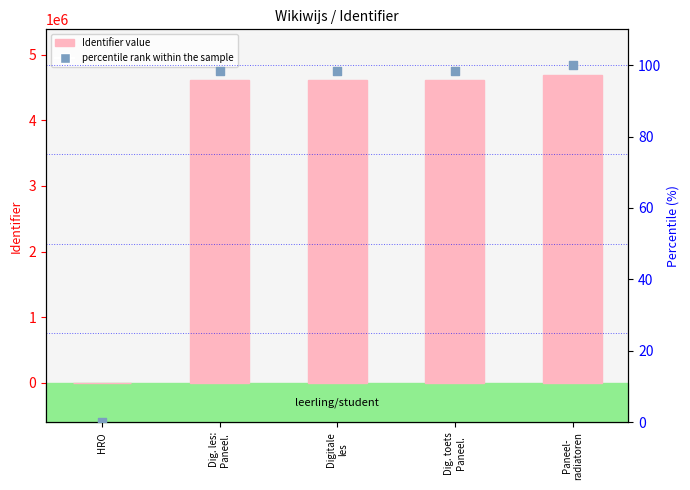

What is the total value across all series at Dig. toets
Paneel.?

4605878.4